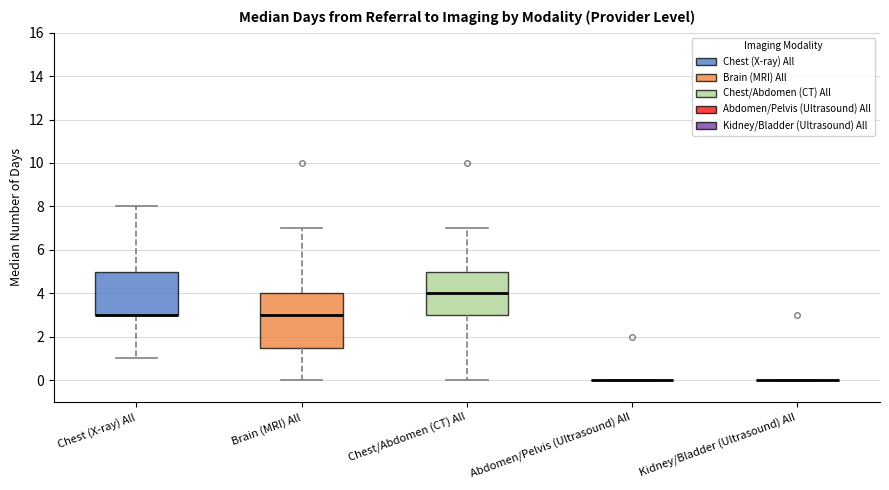

Reading left to right, transcribe this box plot: for each box, give where its median line is, the range the box spans, and where its two whiskers end, as read against the y-axis. The values are not printed on the chart, so give them approximately, as read against the axis.

Chest (X-ray) All: median 3.0 (drawn on the box's lower edge), box 3.0 to 5.0, whiskers 1.0 to 8.0
Brain (MRI) All: median 3.0, box 1.6 to 4.0, whiskers 0.0 to 7.0
Chest/Abdomen (CT) All: median 4.0, box 3.0 to 5.0, whiskers 0.0 to 7.0
Abdomen/Pelvis (Ultrasound) All: box collapsed to a line at 0.0, whiskers 0.0 to 0.0
Kidney/Bladder (Ultrasound) All: box collapsed to a line at 0.0, whiskers 0.0 to 0.0